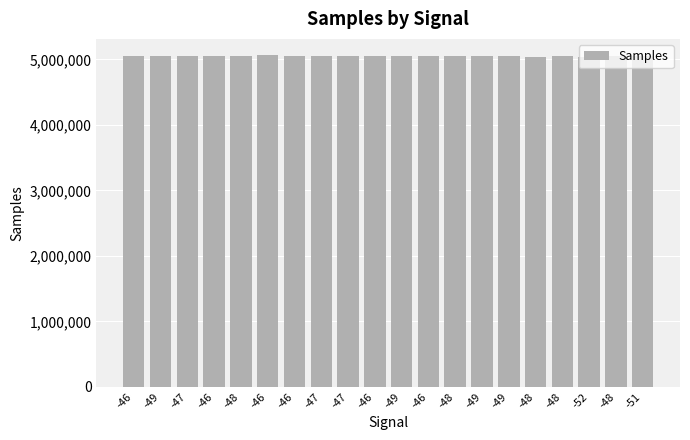

What is the difference between the second highest and minimum values?

9529